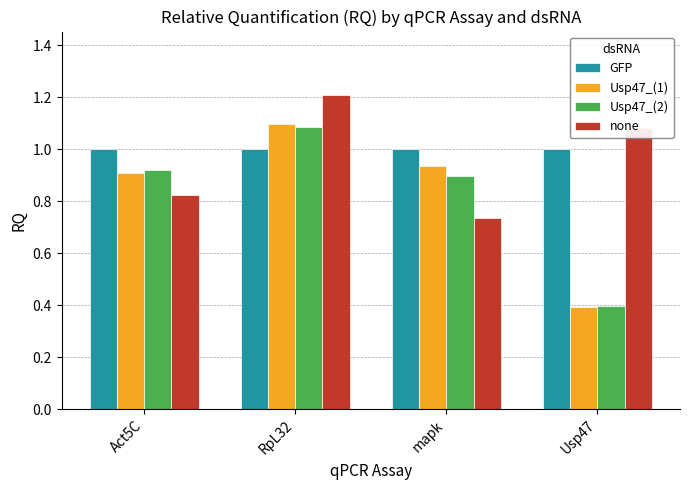

At which category is the sum across all series the highest?

RpL32